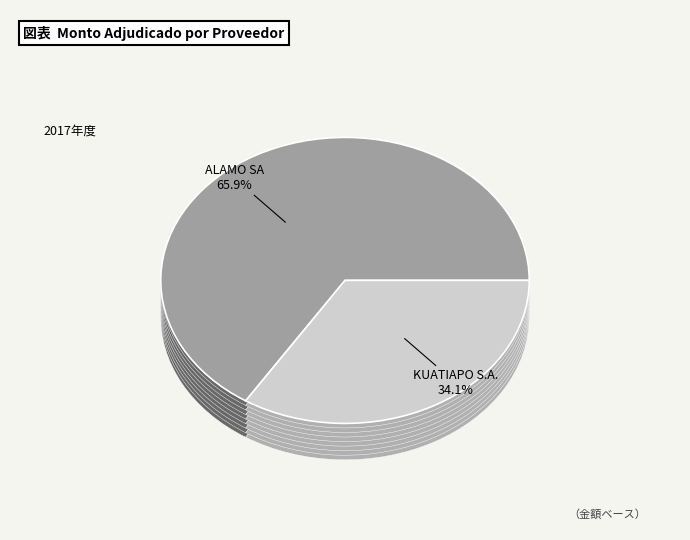

Which slice represents more than half of the pie?

ALAMO SA